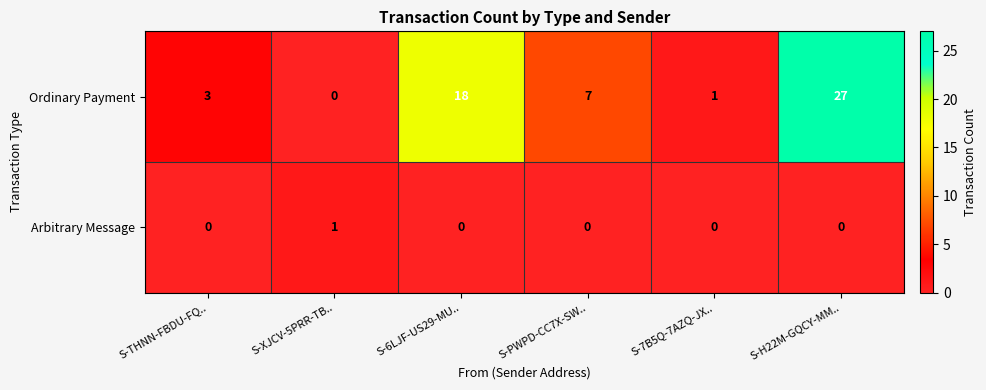

What is the greatest value displayed?

27